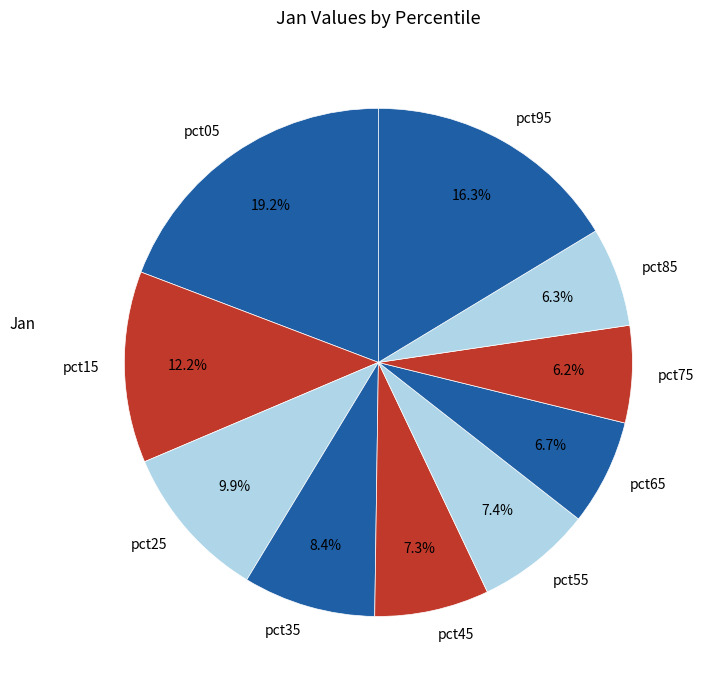

To the nearest percent, what portion does pct75 represent?

6%